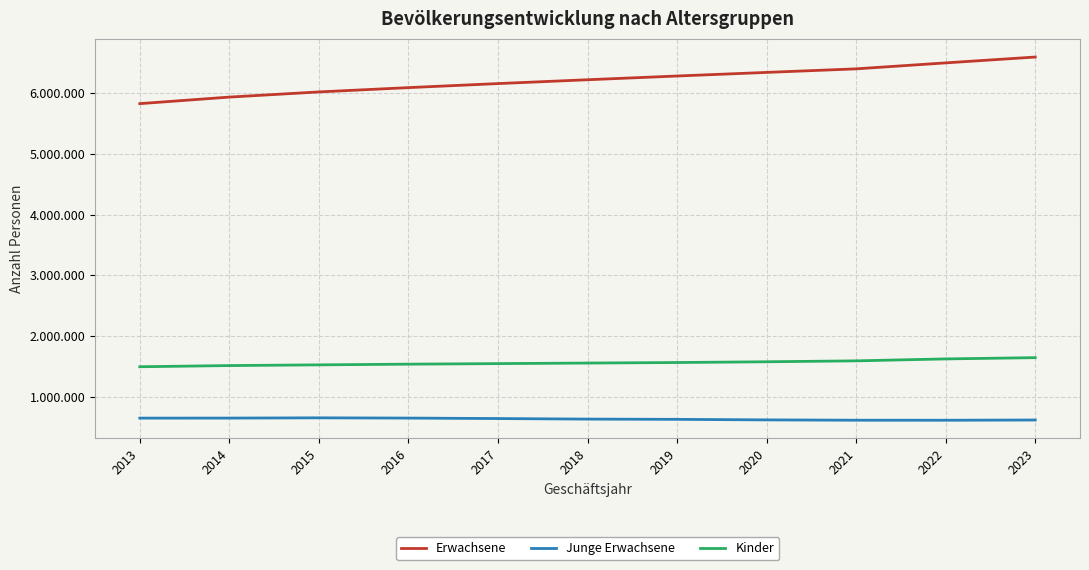

True or false: Junge Erwachsene has a value of 928913 at 2015.

False